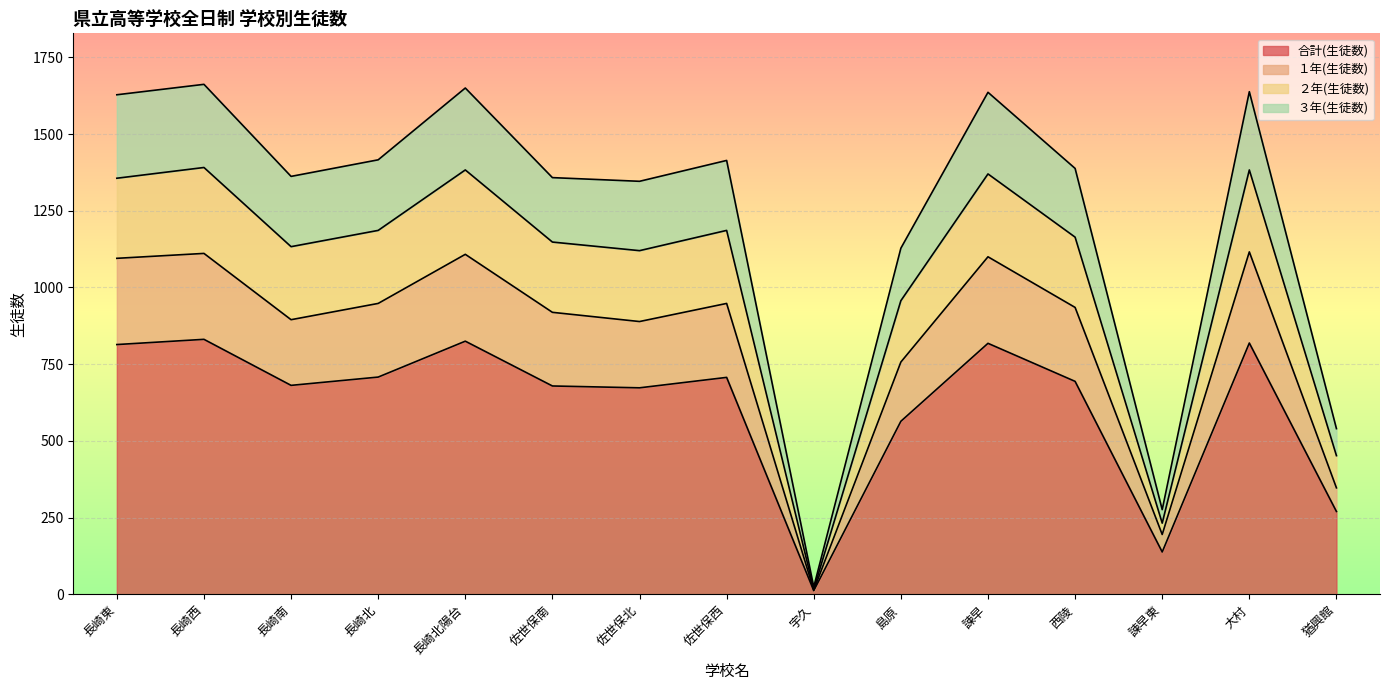

The 合計(生徒数) series shows 673 at 佐世保北. True or false?

True